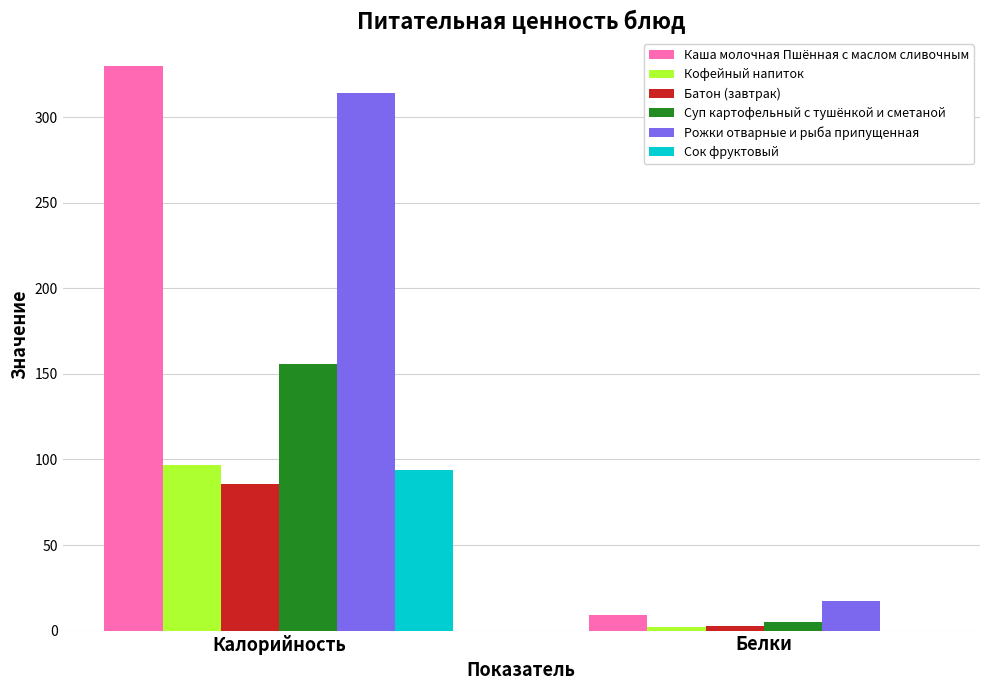

Does the chart contain stacked bars?

No